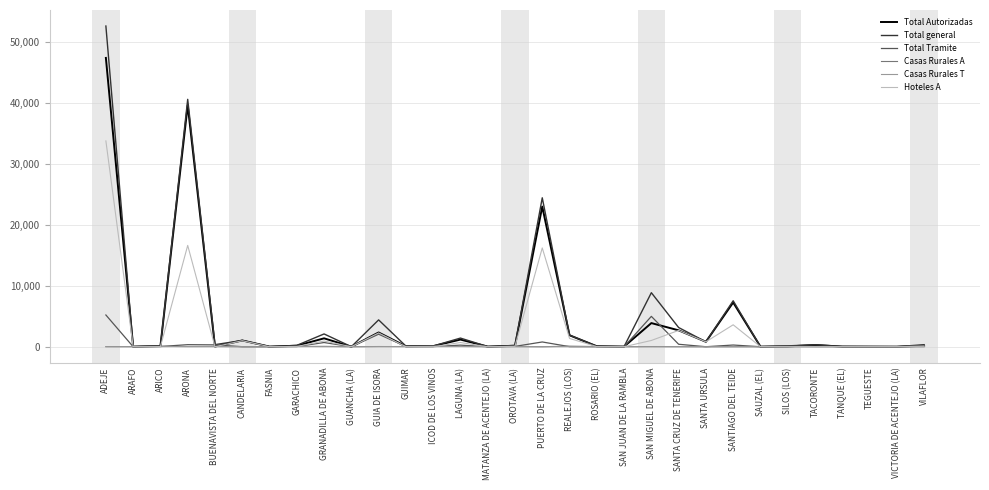

Between GUIA DE ISORA and TACORONTE, which series saw the biggest shift?

Total general